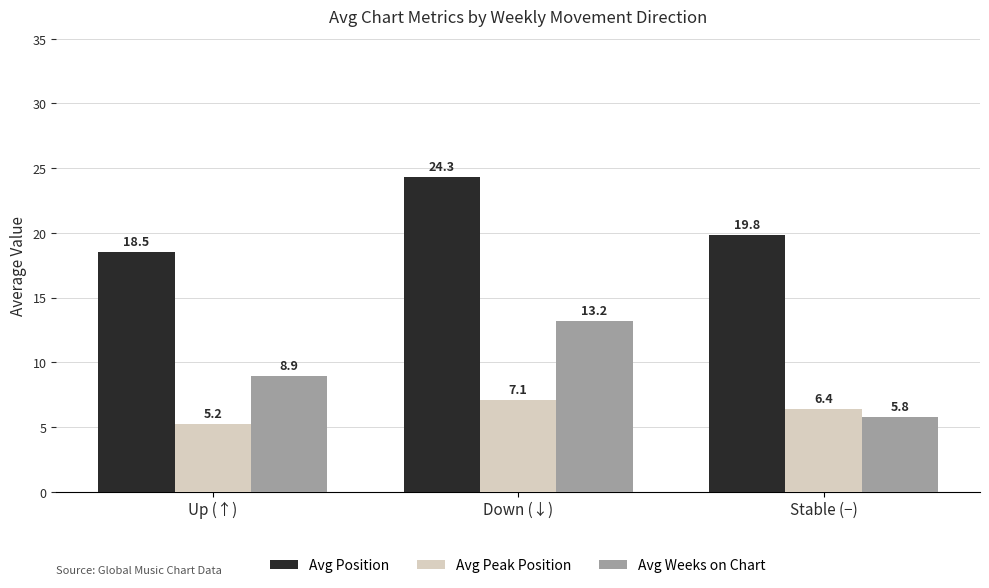

At which label does Avg Weeks on Chart reach its peak?

Down (↓)